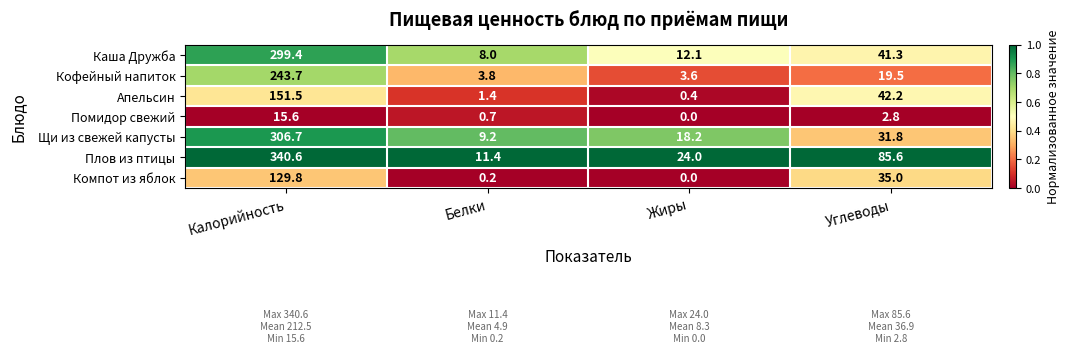

Reading left to right, transcribe all the data shown in this chart.

Каша Дружба: 299.4	8.0	12.1	41.3
Кофейный напиток: 243.7	3.8	3.6	19.5
Апельсин: 151.5	1.4	0.4	42.2
Помидор свежий: 15.6	0.7	0.0	2.8
Щи из свежей капусты: 306.7	9.2	18.2	31.8
Плов из птицы: 340.6	11.4	24.0	85.6
Компот из яблок: 129.8	0.2	0.0	35.0